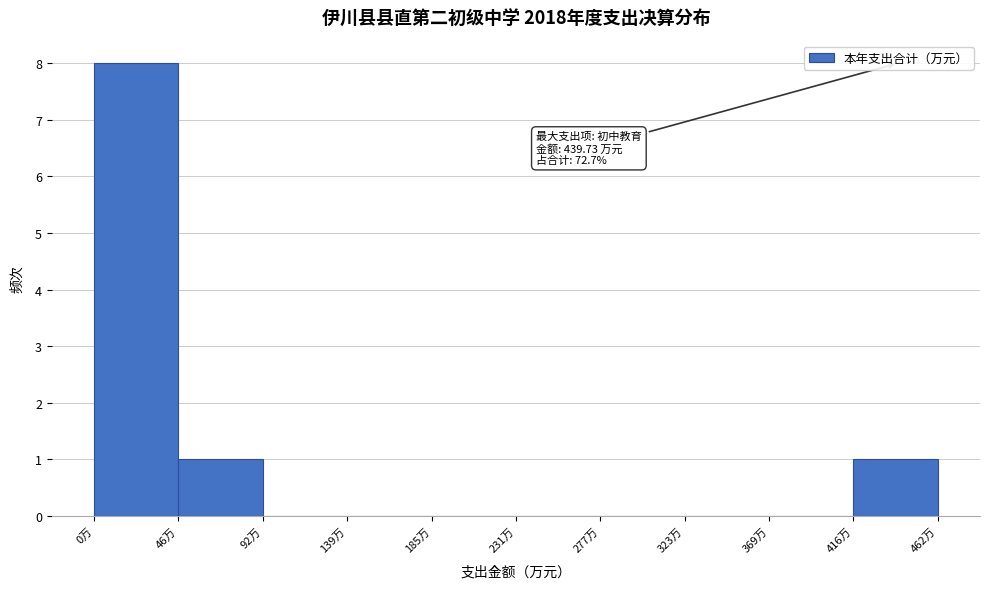

Over which range of the x-axis is the bar tallest?

0 to 45